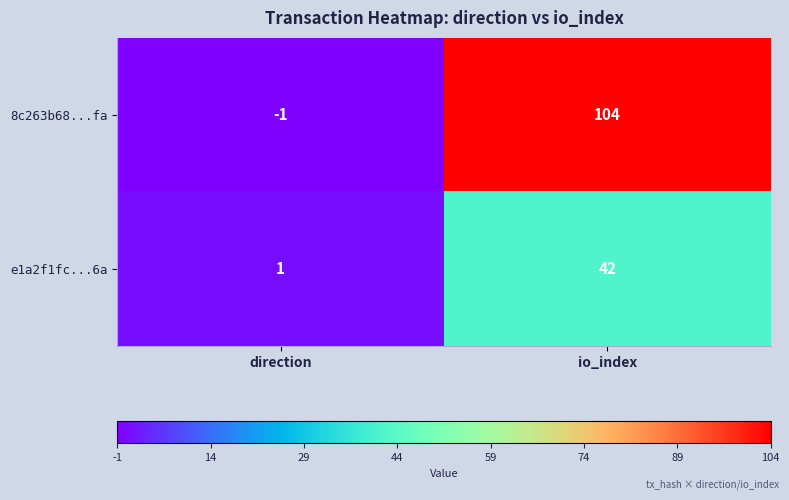

Rank the series at direction from highest to lowest value.

e1a2f1fc...6a, 8c263b68...fa